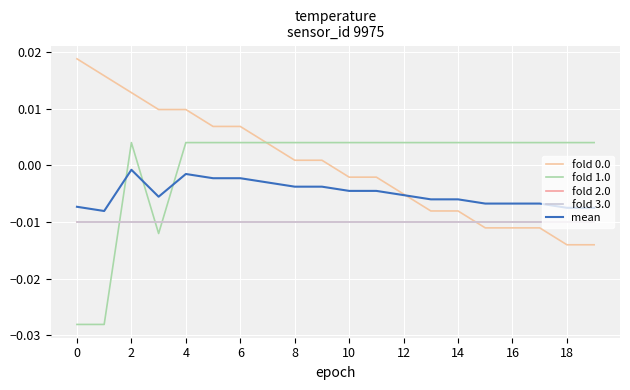

Does the chart have visible grid lines?

Yes